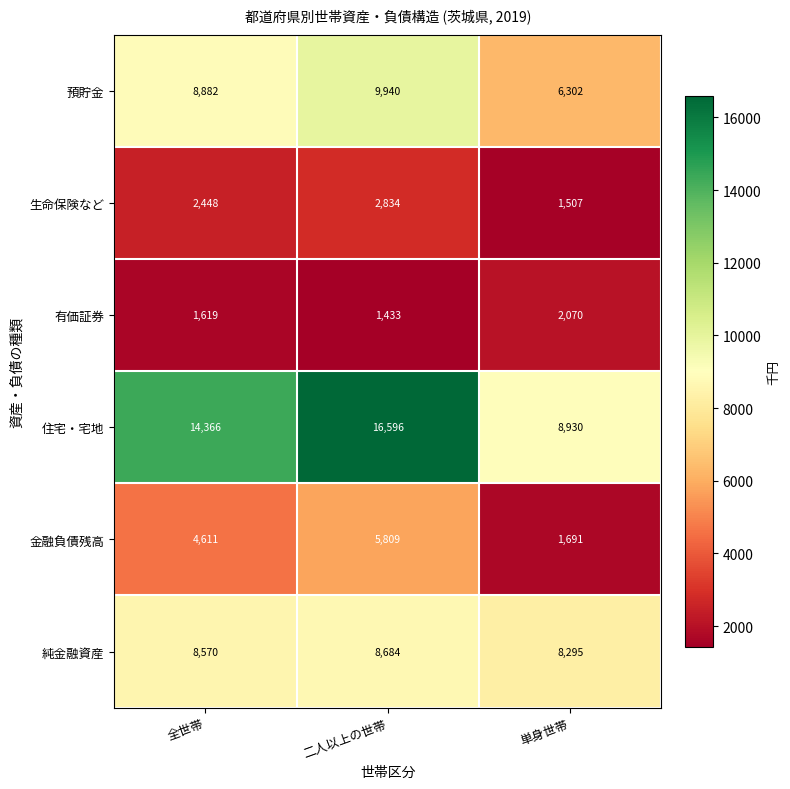

Reading left to right, what are all the values shown in this chart?

預貯金: 8882	9940	6302
生命保険など: 2448	2834	1507
有価証券: 1619	1433	2070
住宅・宅地: 14366	16596	8930
金融負債残高: 4611	5809	1691
純金融資産: 8570	8684	8295